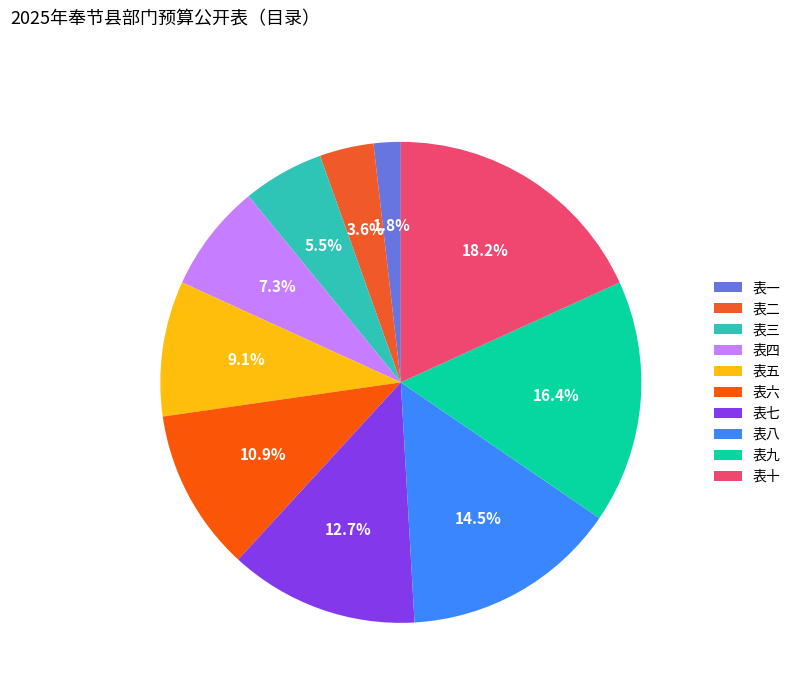

To the nearest percent, what is the average slice percentage?

10%